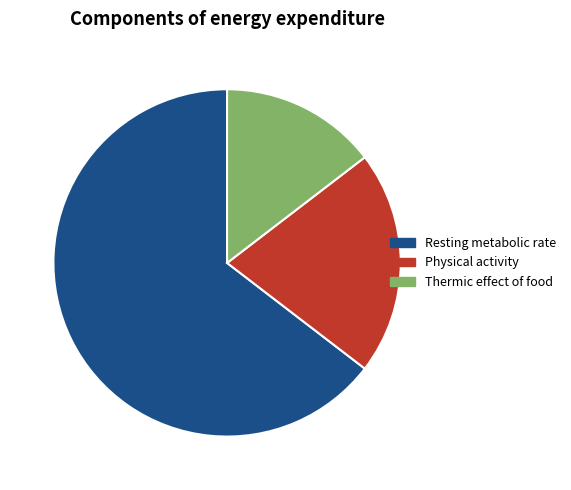

Which has a higher value, Thermic effect of food or Resting metabolic rate?

Resting metabolic rate